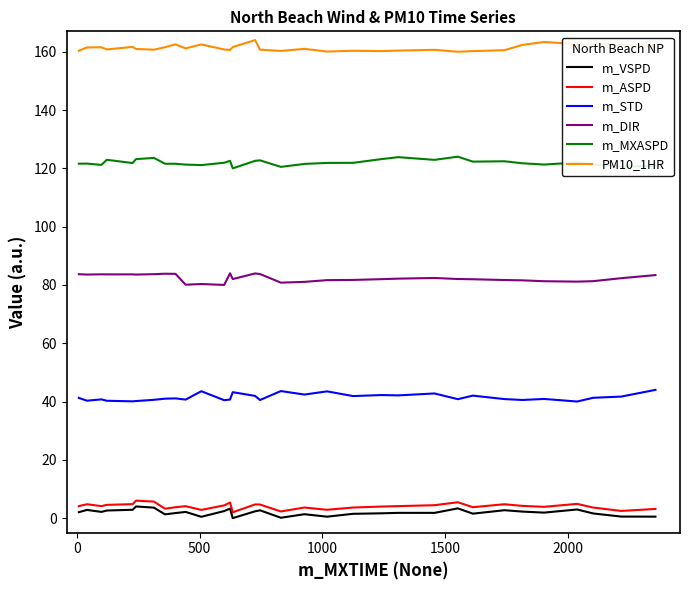

What is the greatest value displayed?

164.0